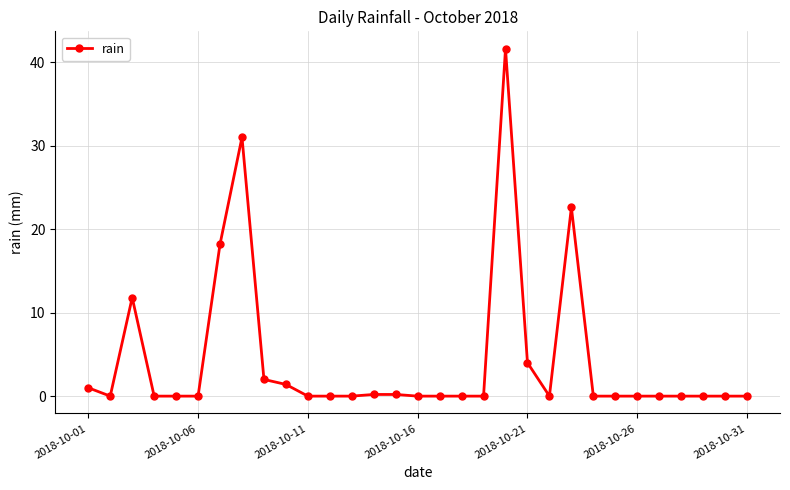

What is the maximum value shown in the chart?

41.6